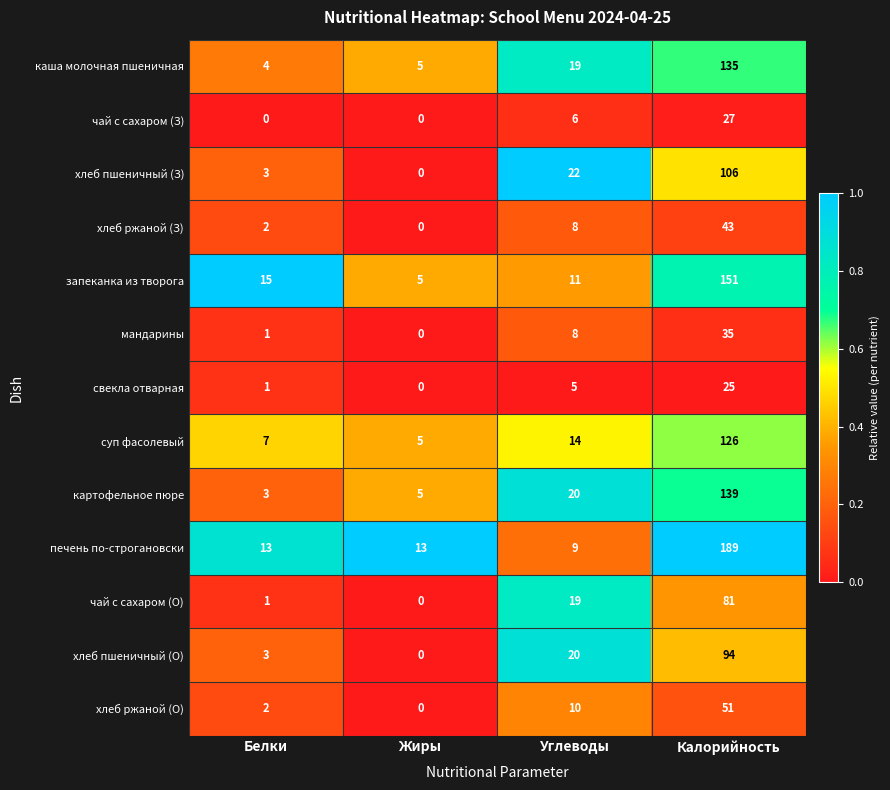

The каша молочная пшеничная series shows 205 at Калорийность. True or false?

False